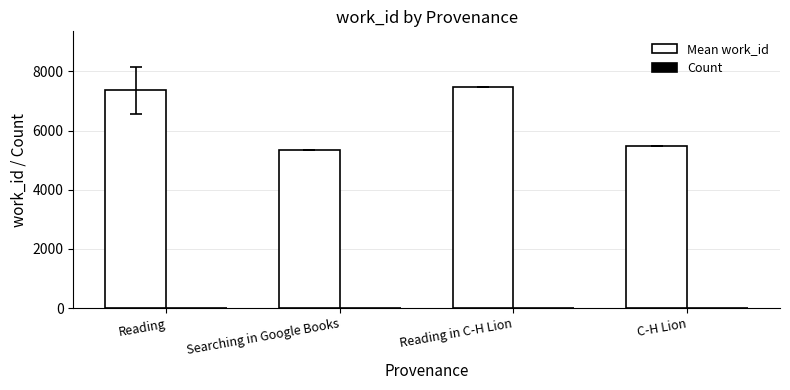

What is the greatest value displayed?

7486